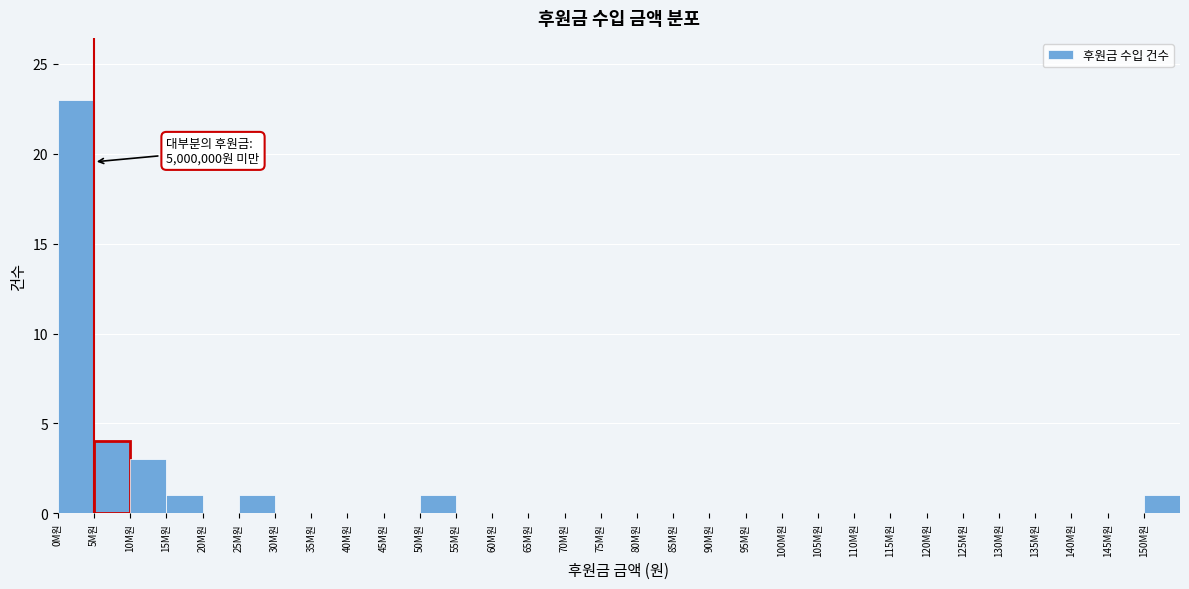

The value at 65M원 is 0. True or false?

True